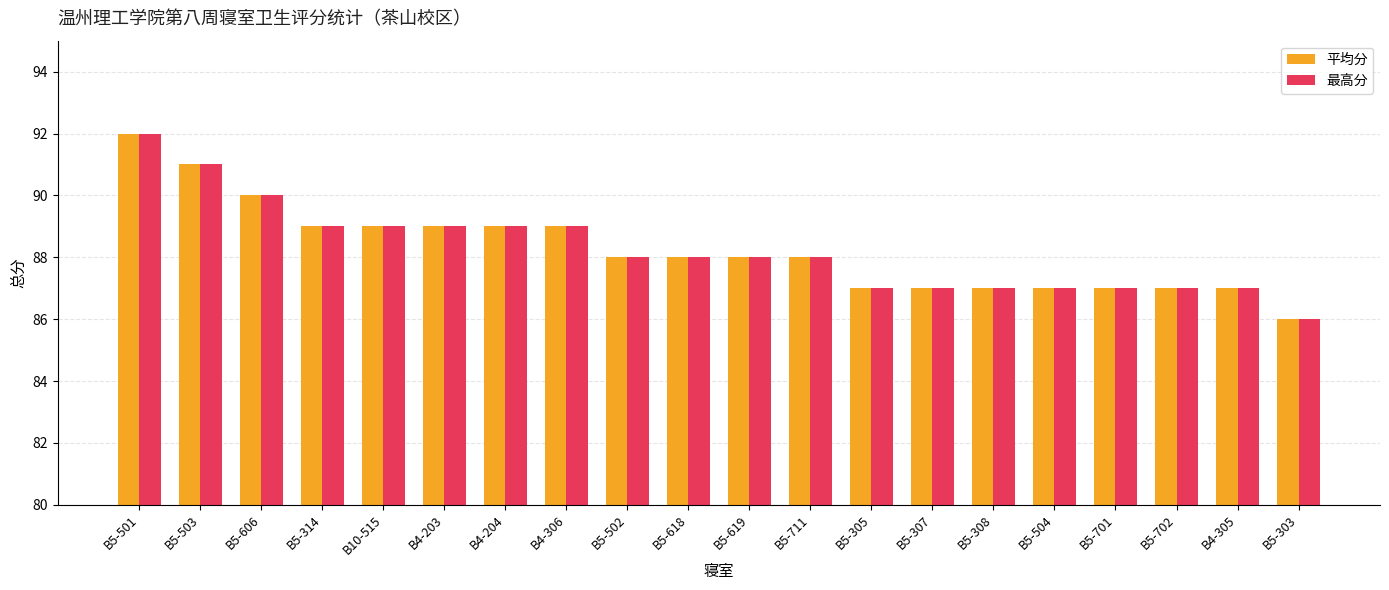

Is it true that 平均分 equals 25 at B5-619?

False